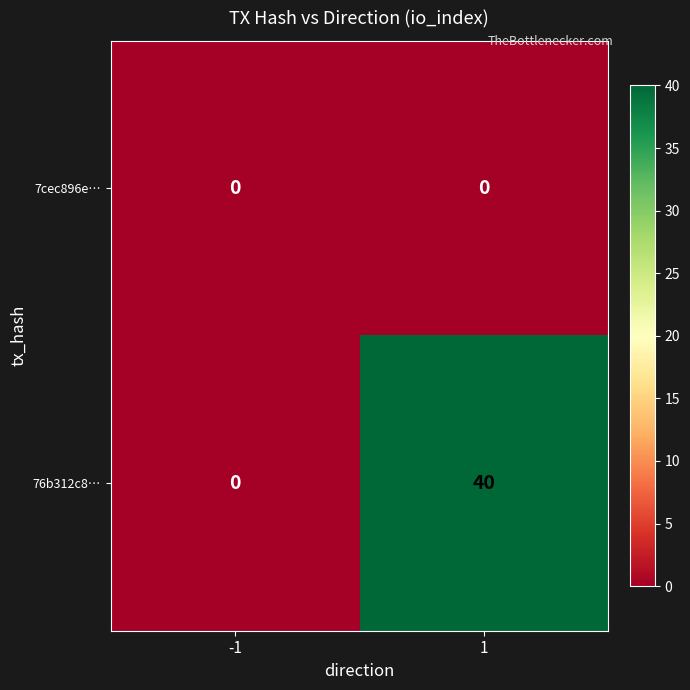

Rank the categories by 76b312c8… value from lowest to highest.

-1, 1